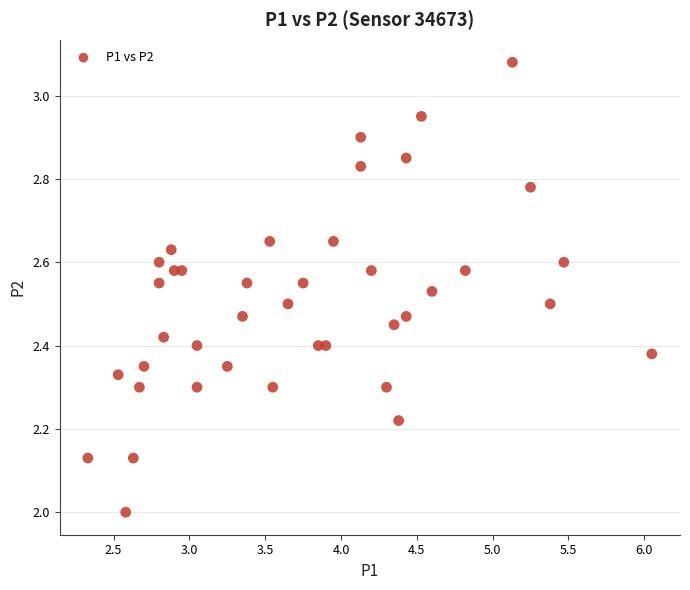

What is the range of X values (max minus min)?

3.7